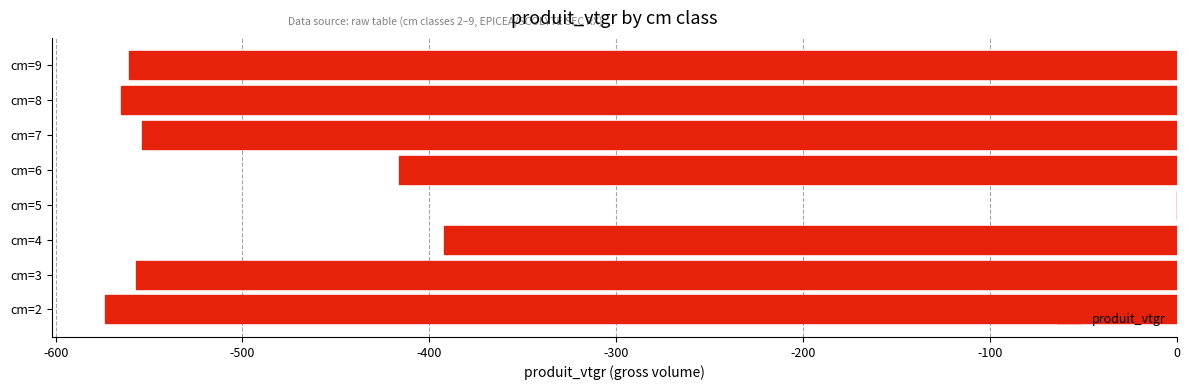

What is the average value?

-452.4